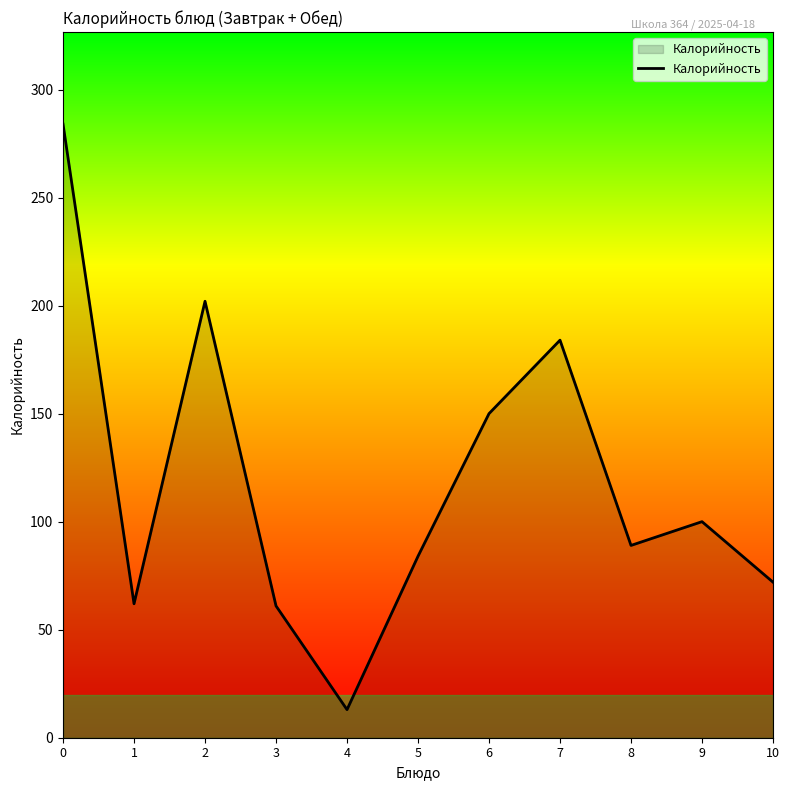

The chart shows a value of 42 at 8. True or false?

False